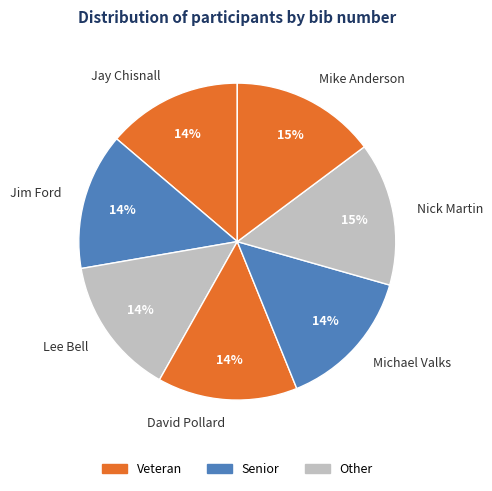

True or false: Jim Ford accounts for 3% of the total.

False